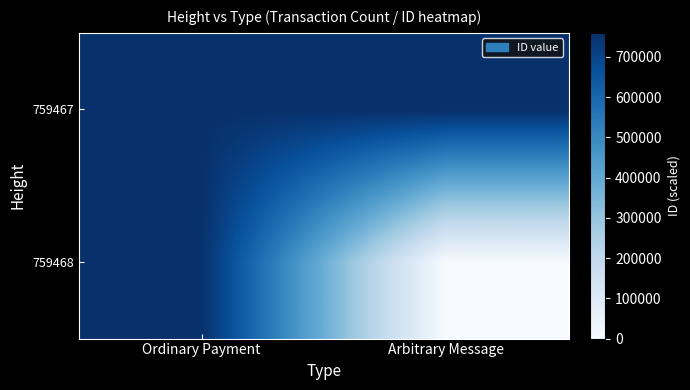

Rank the series by their maximum value, from highest to lowest.

759468, 759467